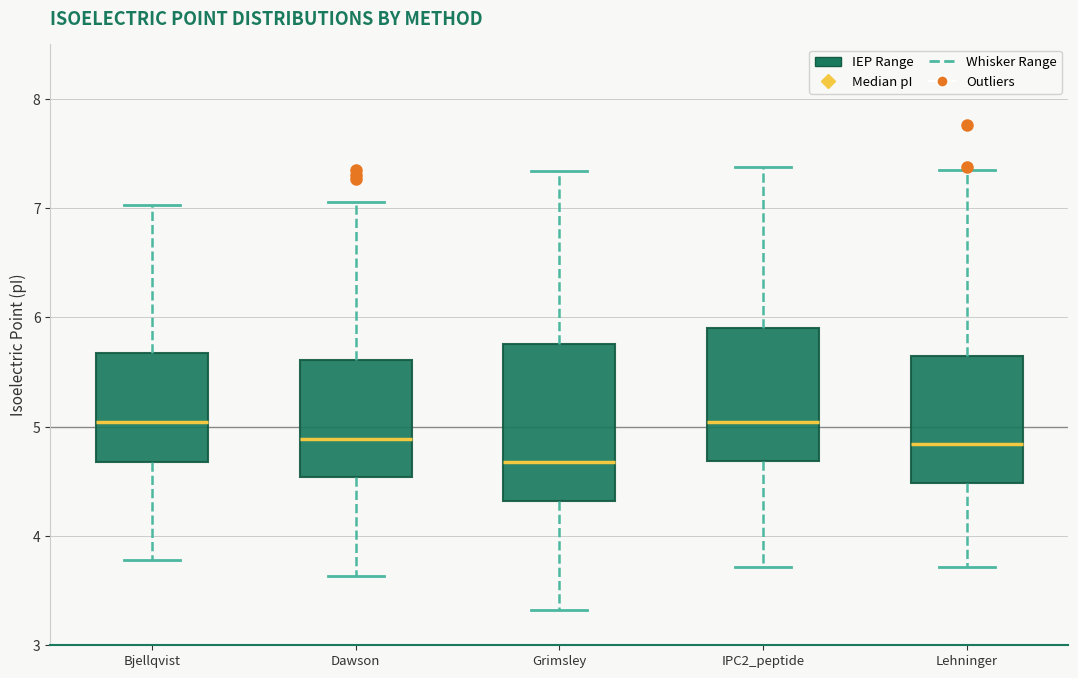

Reading left to right, read every box against the y-axis: the position of its median line, the range the box covers, and the ends of its whiskers. The values are not printed on the chart, so give them approximately, as read against the axis.

Bjellqvist: median 5.0, box 4.7 to 5.7, whiskers 3.8 to 7.0
Dawson: median 4.9, box 4.5 to 5.6, whiskers 3.6 to 7.1
Grimsley: median 4.7, box 4.3 to 5.8, whiskers 3.3 to 7.3
IPC2_peptide: median 5.0, box 4.7 to 5.9, whiskers 3.7 to 7.4
Lehninger: median 4.8, box 4.5 to 5.6, whiskers 3.7 to 7.4